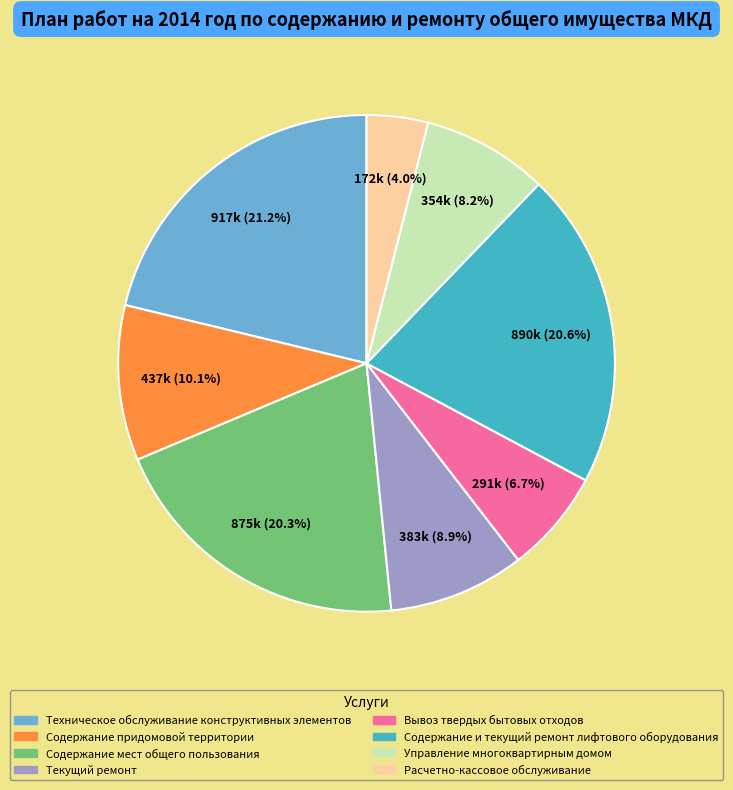

Approximately how many times larger is the value at Вывоз твердых бытовых отходов compared to Содержание мест общего пользования?

0.3